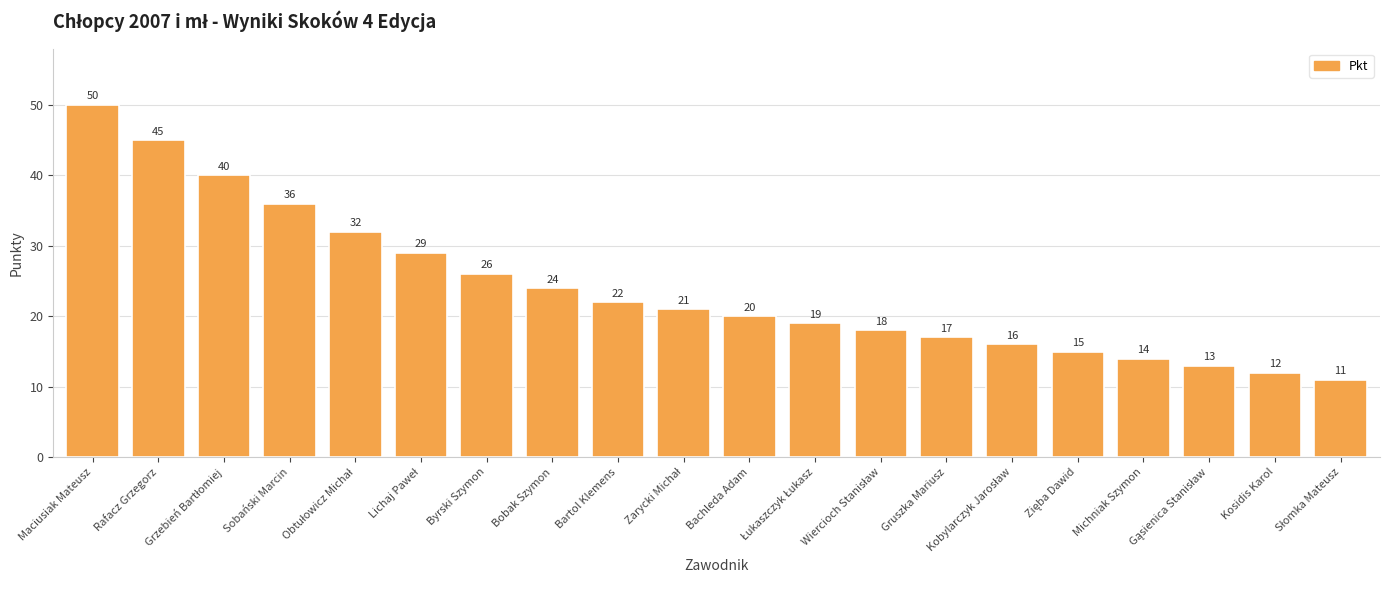

What is the difference between the values at Maciusiak Mateusz and Byrski Szymon?

24